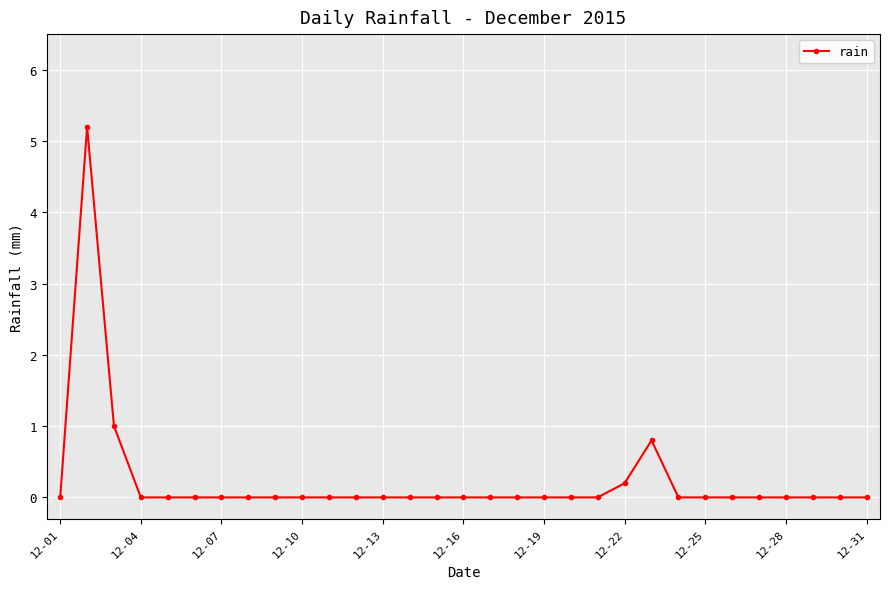

How many data points does each series have?

31